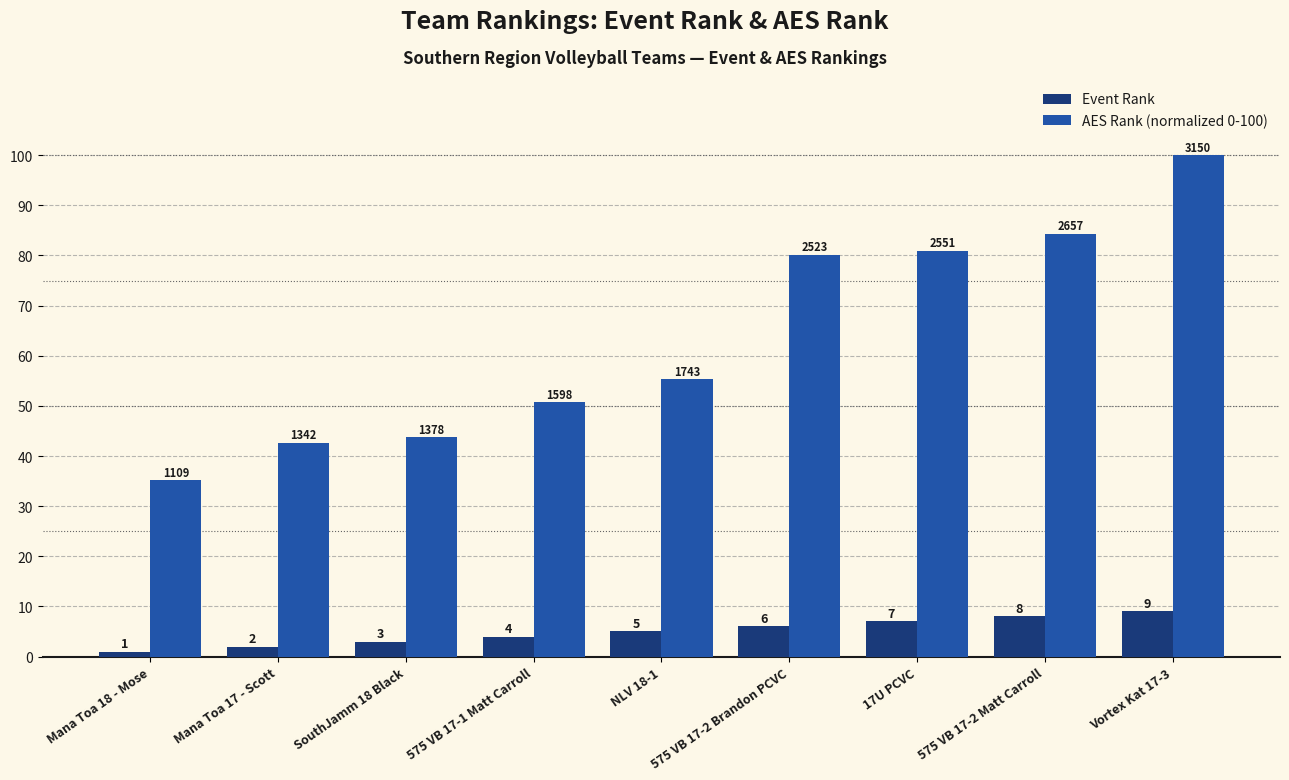

Which series has the largest total across all categories?

AES Rank (normalized 0-100)